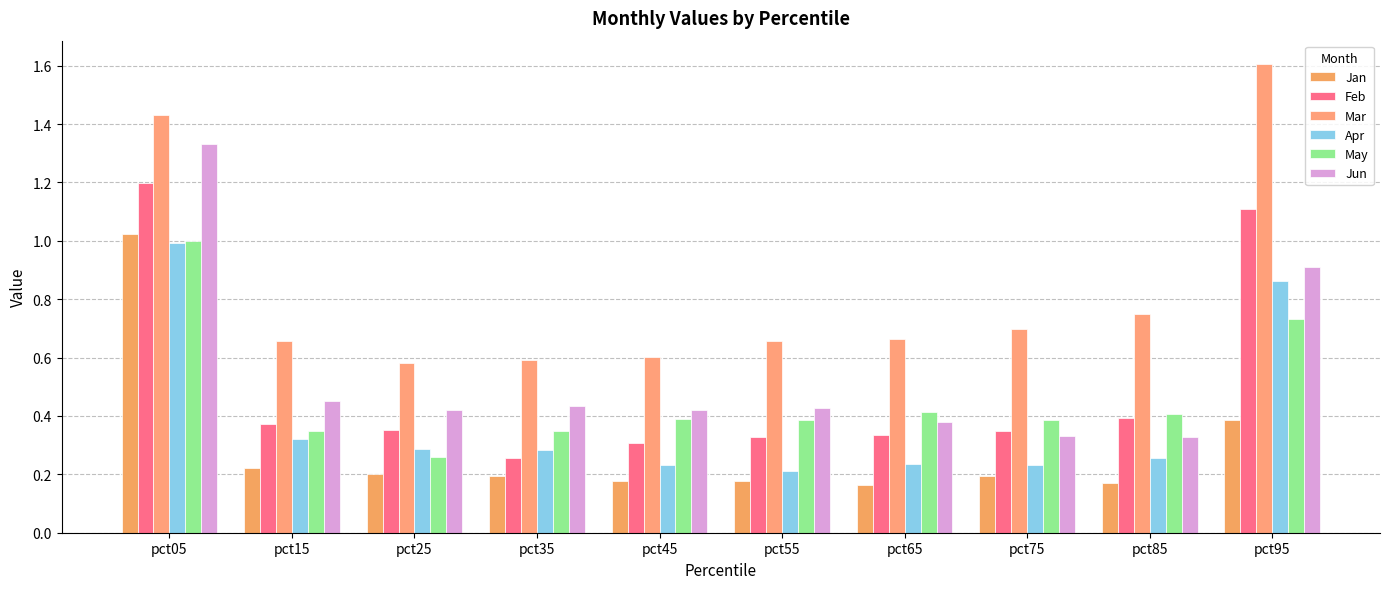

True or false: Mar has a value of 2.5 at pct05.

False